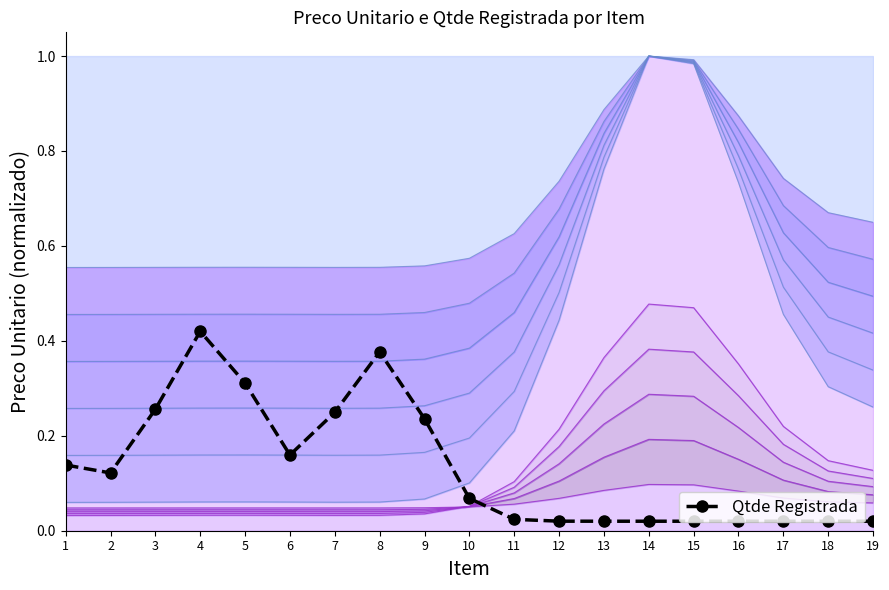

What is the value of the 9th point from the left?

0.2